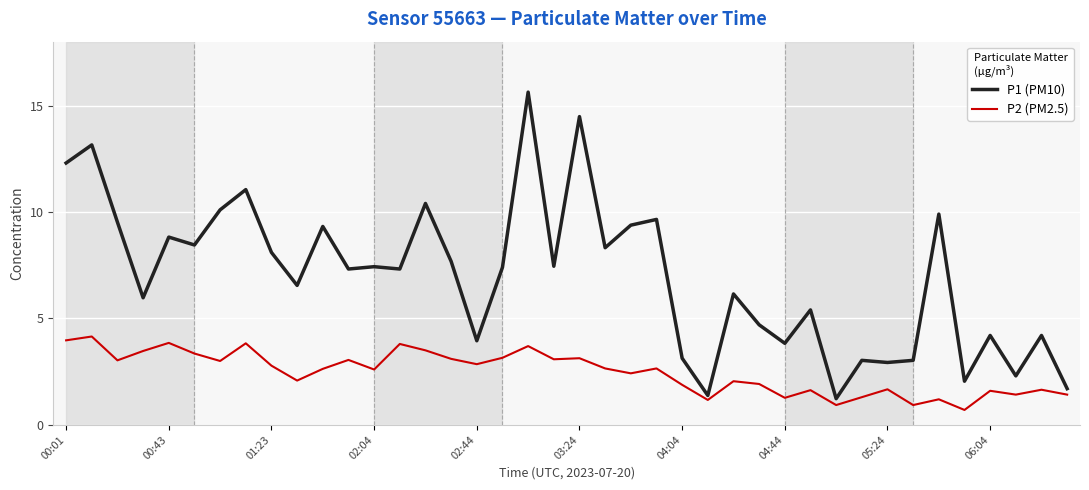

What is the difference between the maximum and minimum values in the P1 (PM10) series?

14.4